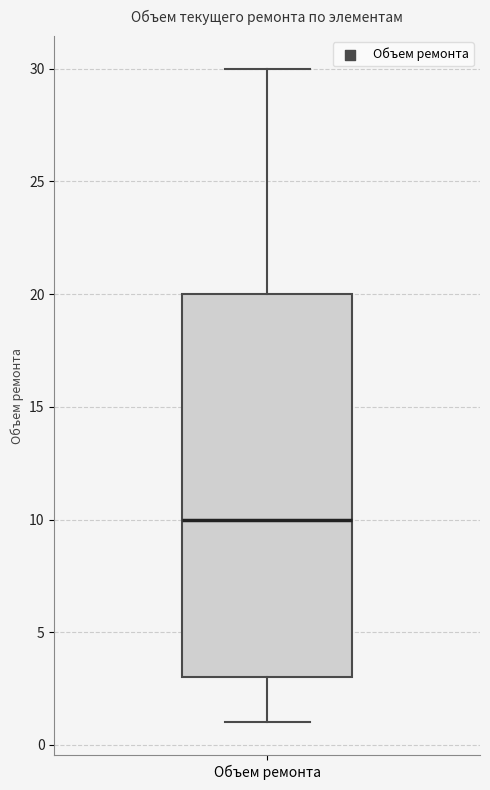

Transcribe this box plot: give where the median line is, the range the box spans, and where the two whiskers end, as read against the y-axis. The values are not printed on the chart, so give them approximately, as read against the axis.

median 10, box 3 to 20, whiskers 1 to 30